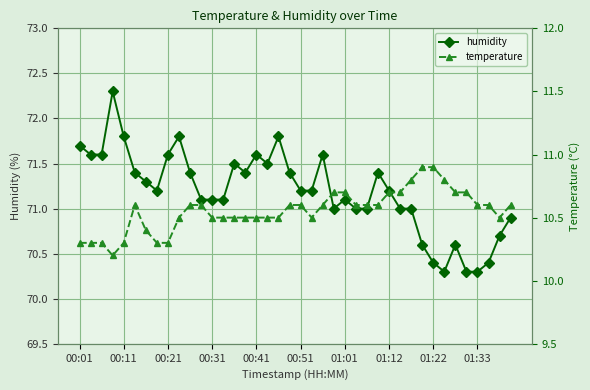

What is the sum of the humidity values at 31 and 30?

141.6